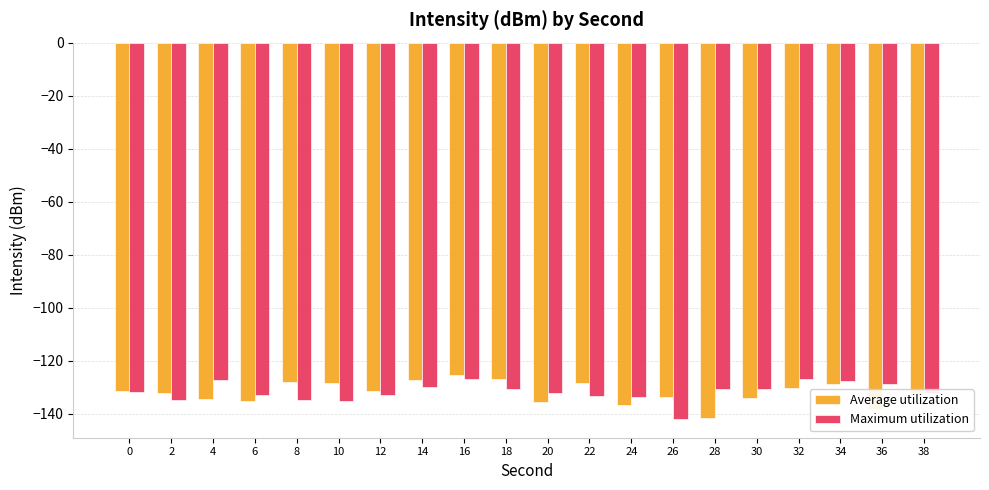

At which category is the sum across all series the highest?

16